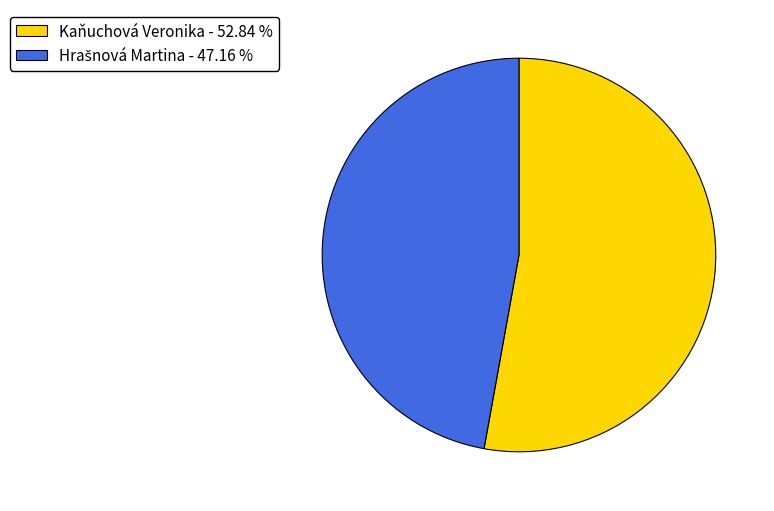

Does Kaňuchová Veronika - 52.84 % account for over 50% of the chart?

Yes